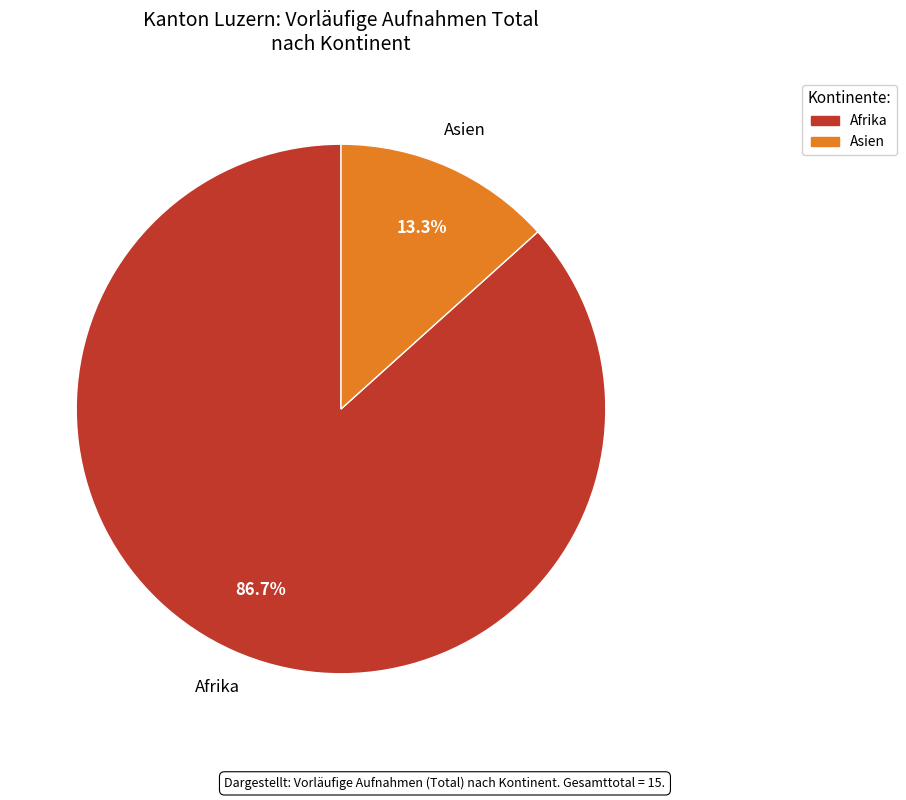

What is the largest slice in the pie chart?

Afrika